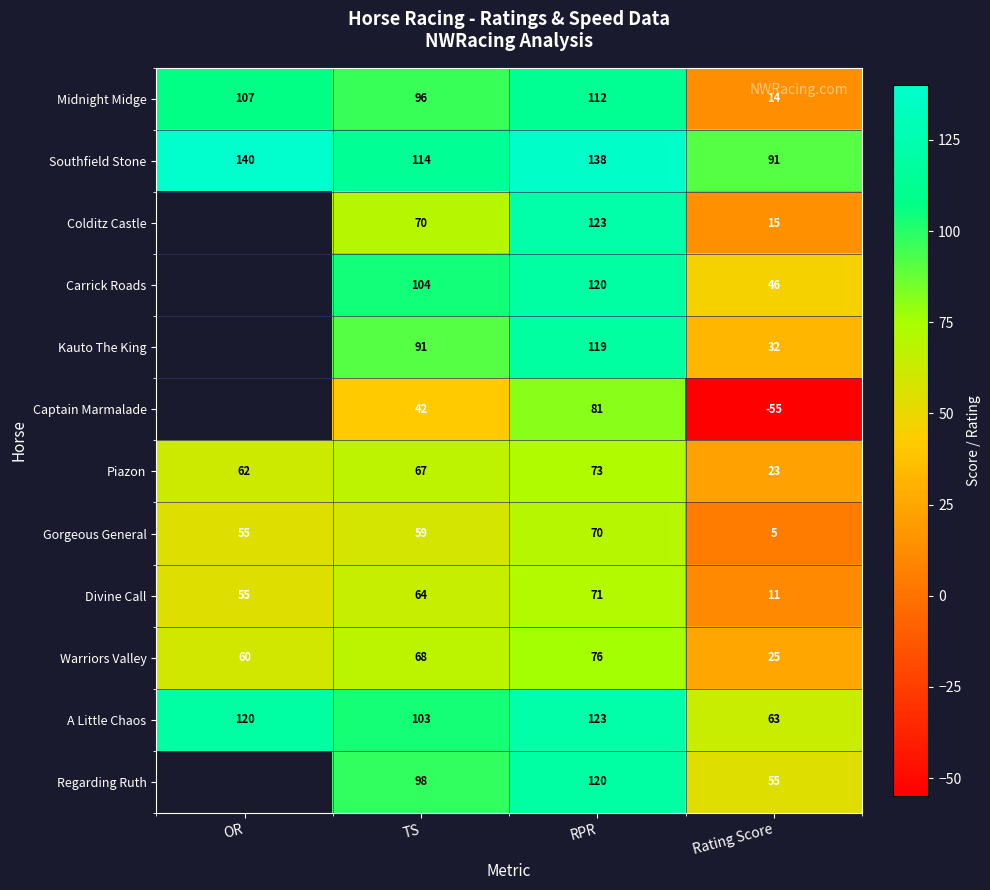

What is the spread (max minus min) of values at RPR?

68